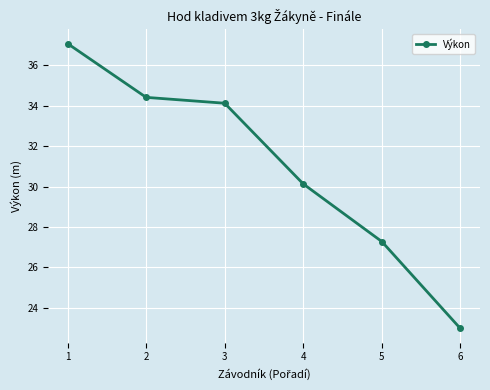

Reading left to right, list all the values displayed in this chart.

1=37.1	2=34.4	3=34.1	4=30.1	5=27.3	6=23.0